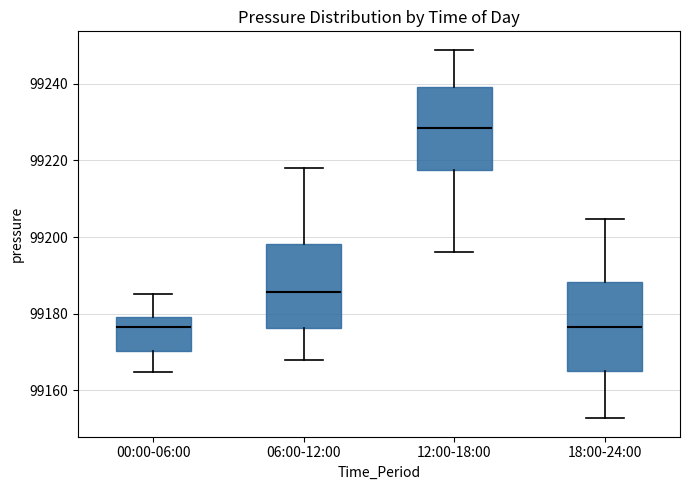

Which box has the highest median line?

12:00-18:00